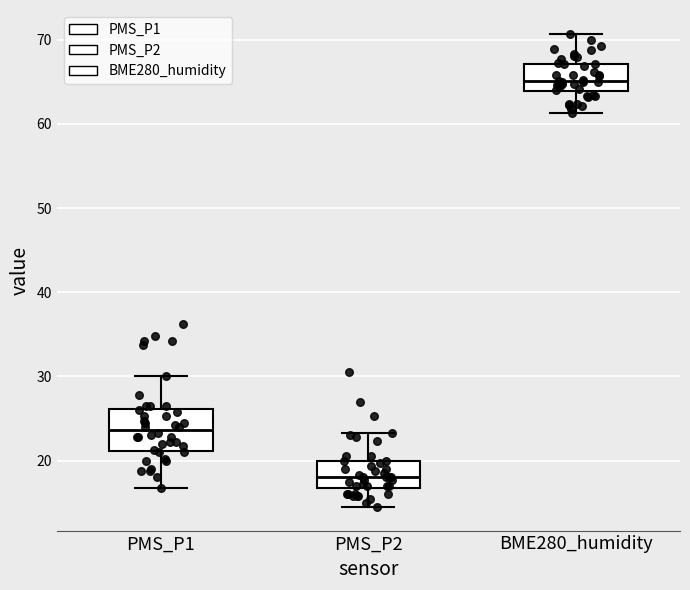

Where does the lower whisker of the box for BME280_humidity end on the y-axis? The values are not printed on the chart, so give them approximately, as read against the axis.

61